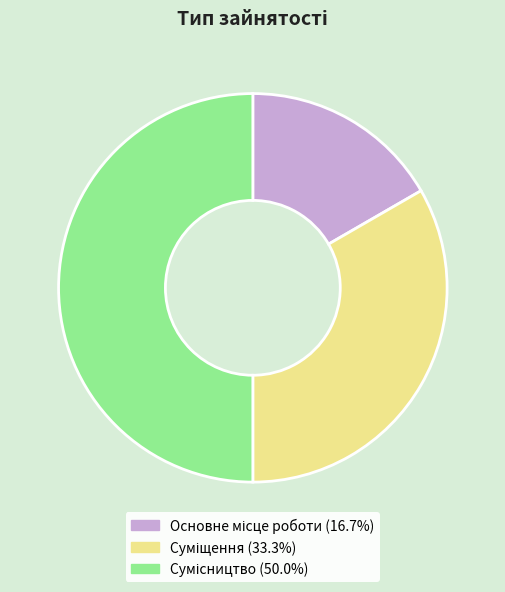

How many slices are in this pie chart?

3